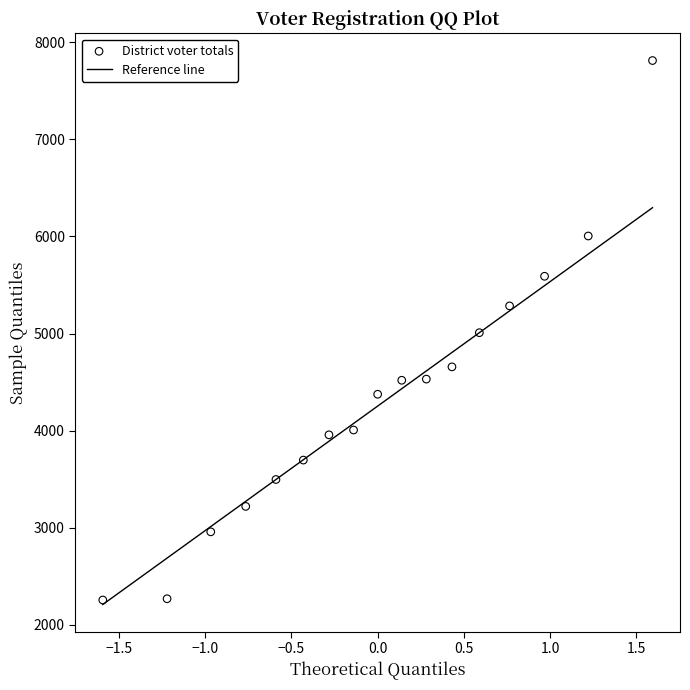

What is the range of Y values (max minus min)?

5556